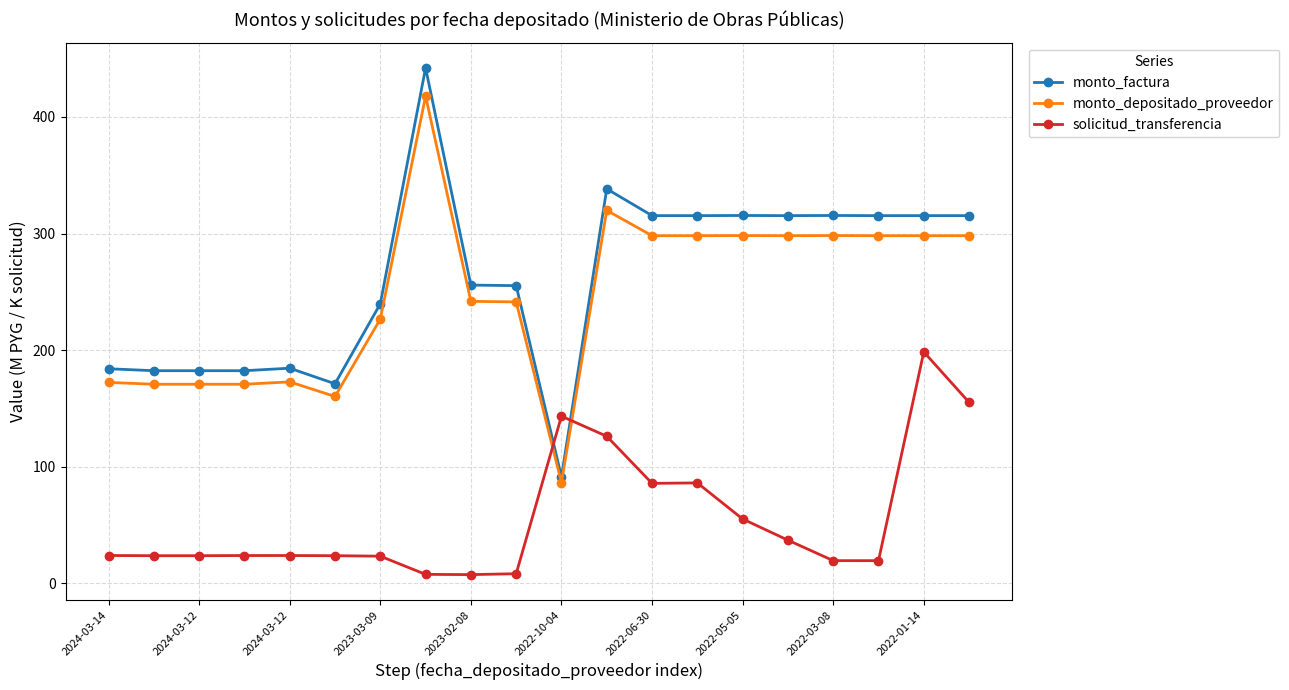

What is the maximum value for monto_factura?

442.1